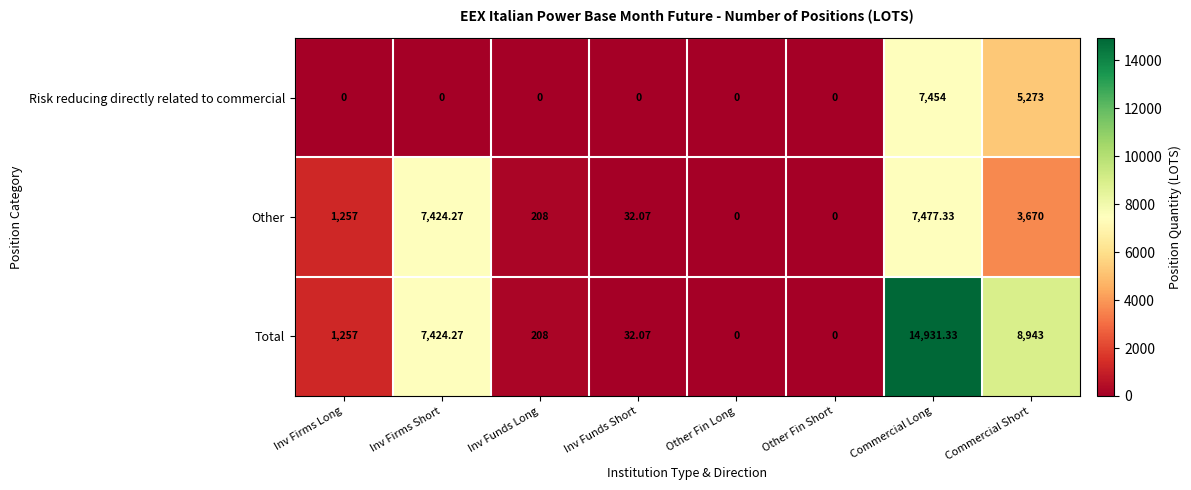

Which series has the largest range (max minus min)?

Total